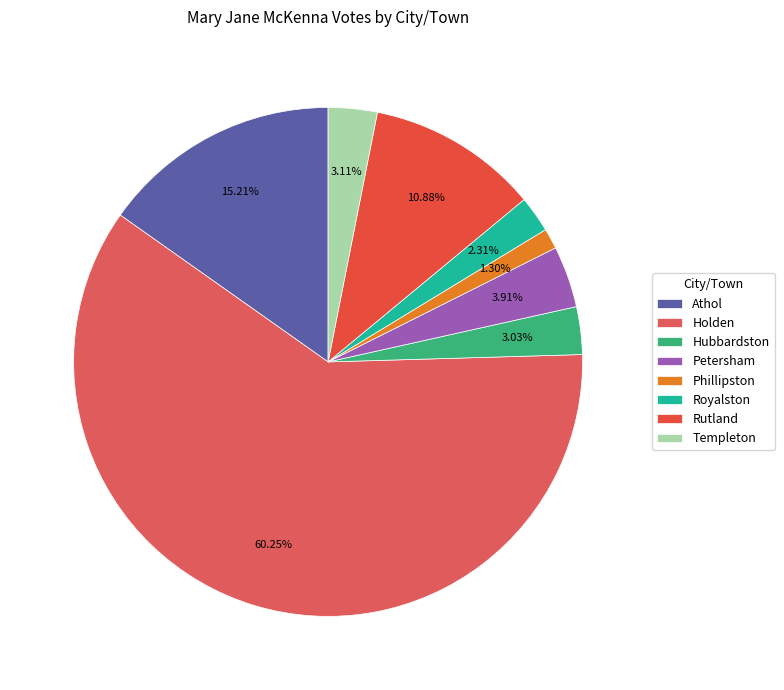

What is the change in value from Hubbardston to Petersham?

+21